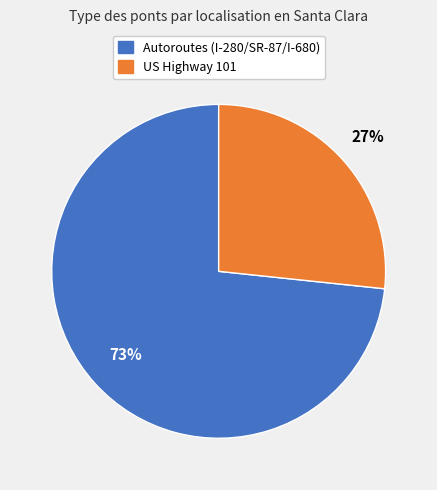

Is there any slice that represents more than half of the pie?

Yes